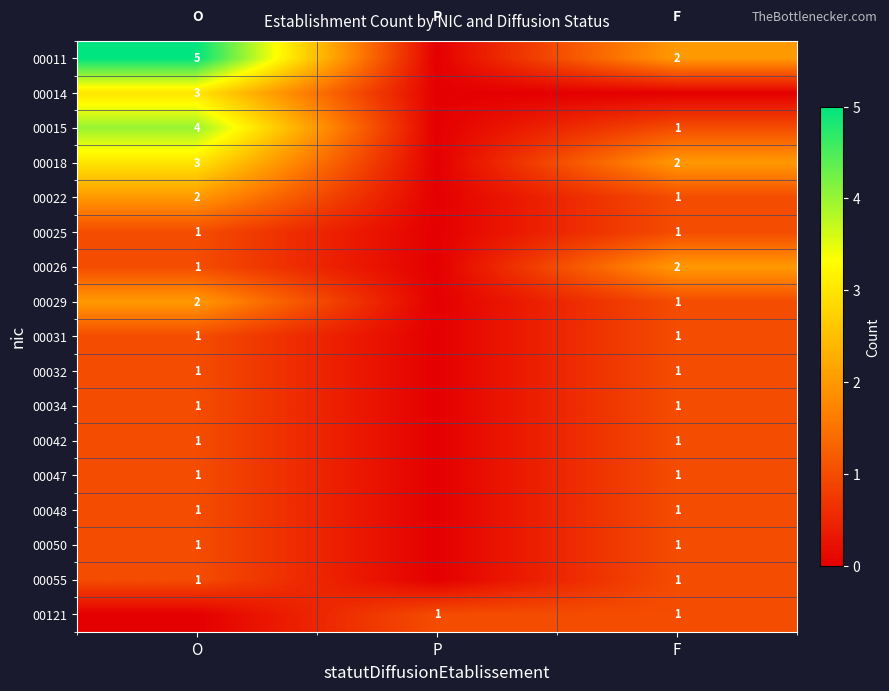

What is the spread (max minus min) of values at P?

1